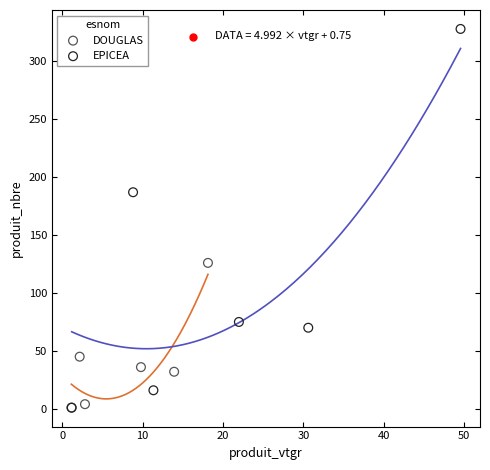

Which series contains the highest Y value?

EPICEA